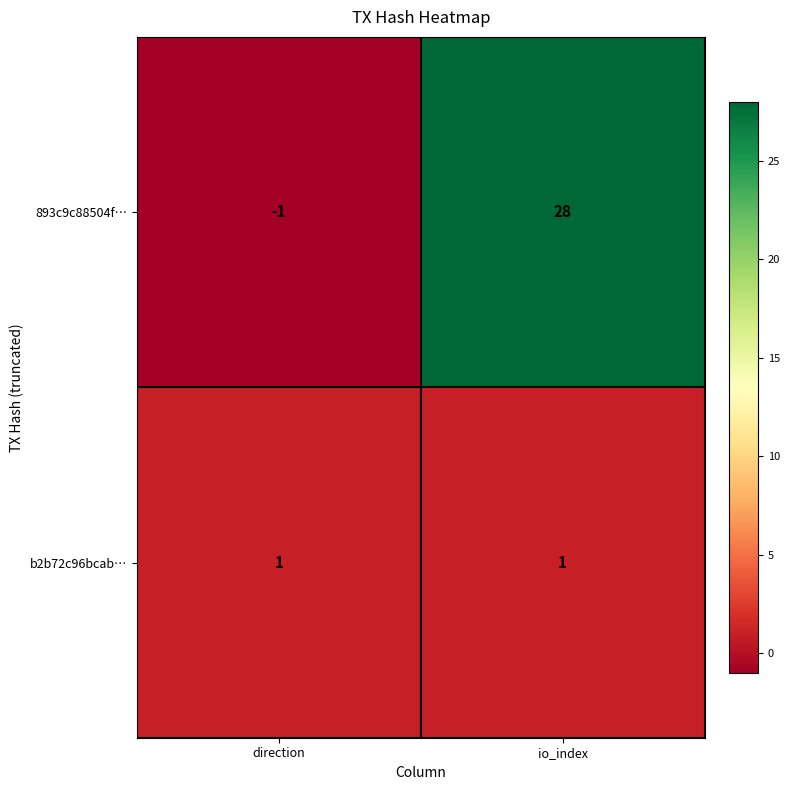

What is the difference between the highest and lowest values at io_index?

27